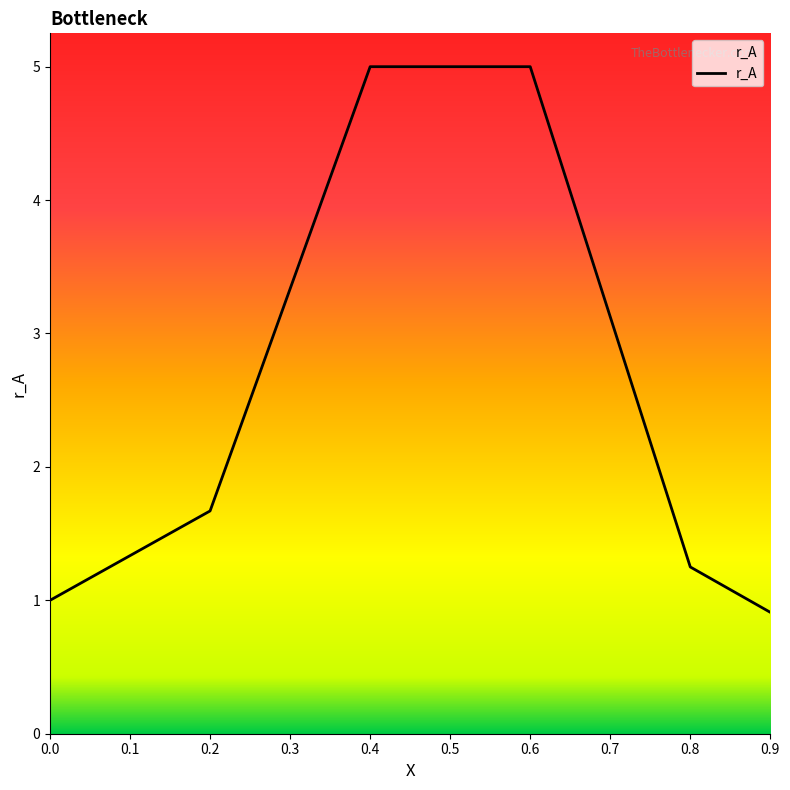

True or false: the data has more than 2 interior local peaks.

False